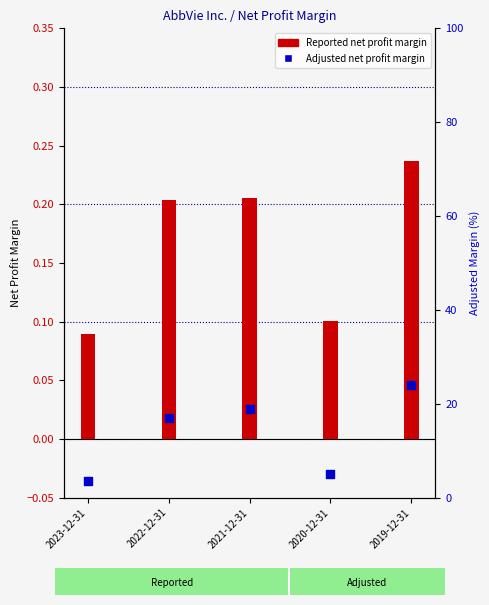

What are all the series names shown in the legend?

Reported net profit margin, Adjusted net profit margin